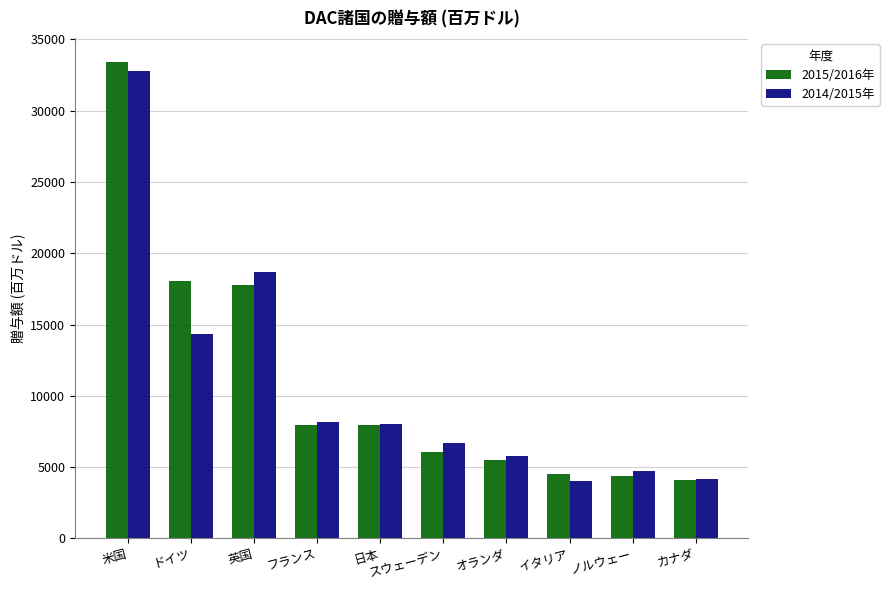

Which series has the widest spread of values?

2015/2016年